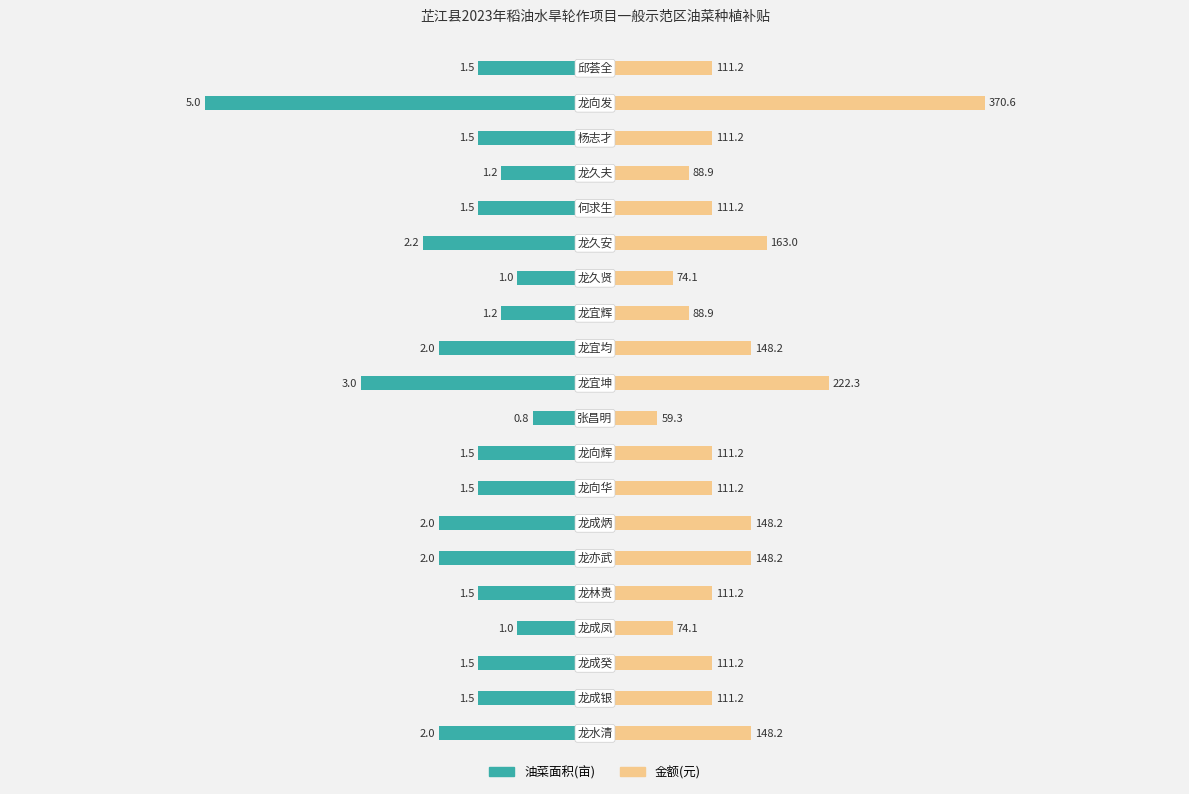

Which series changed the most between 6 and 18?

金额(元)